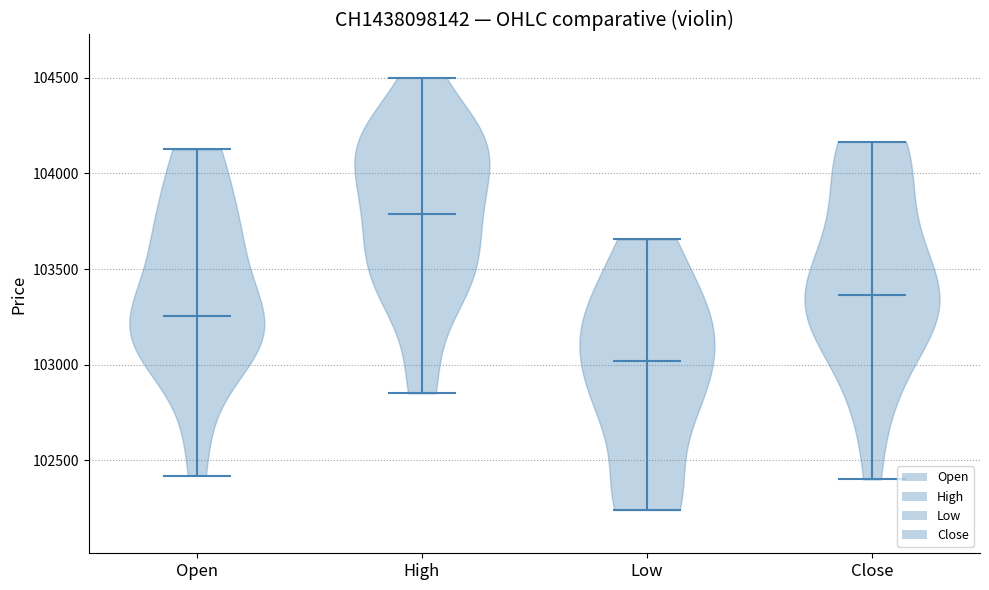

Which violin has the highest median line?

High